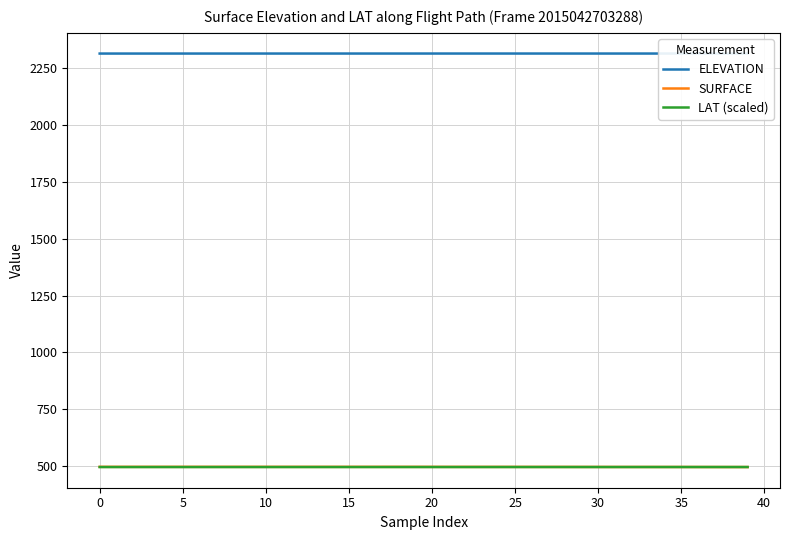

True or false: SURFACE and ELEVATION cross at least once.

False